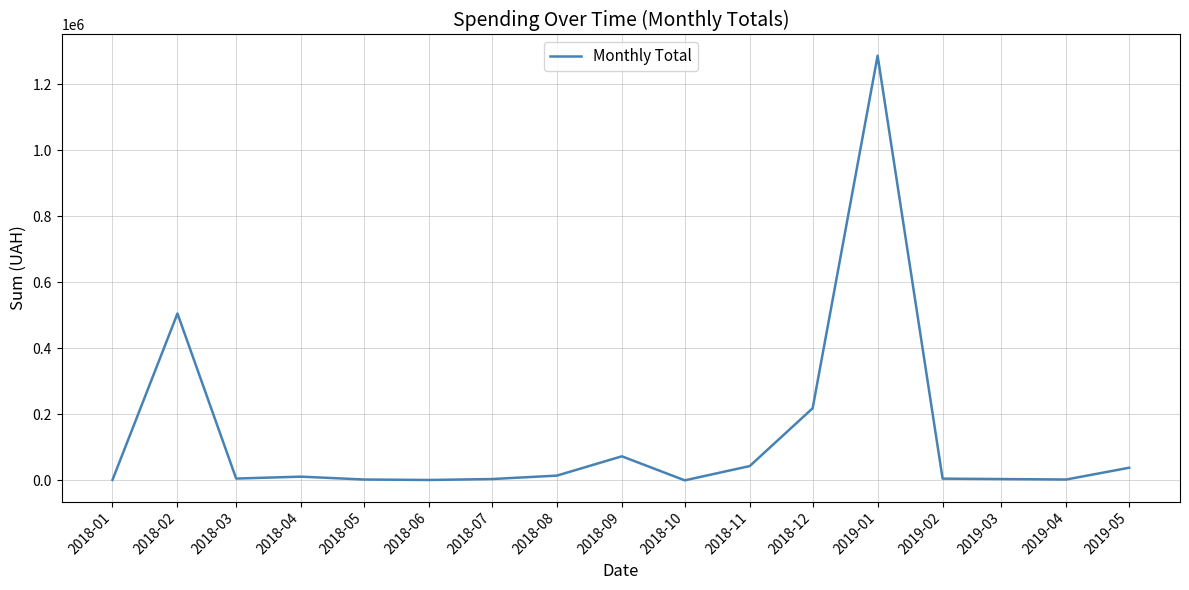

At which category does the chart reach its peak across all series?

2019-01